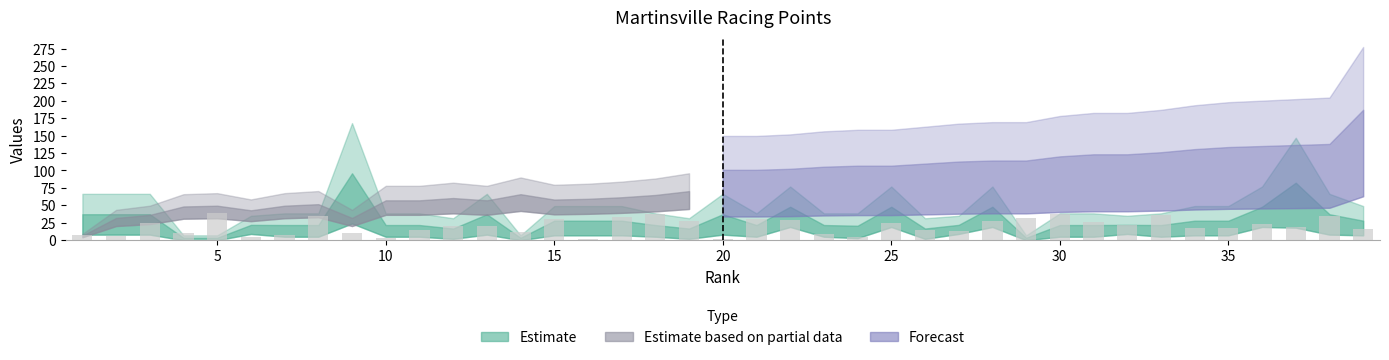

What is the greatest value displayed?

39